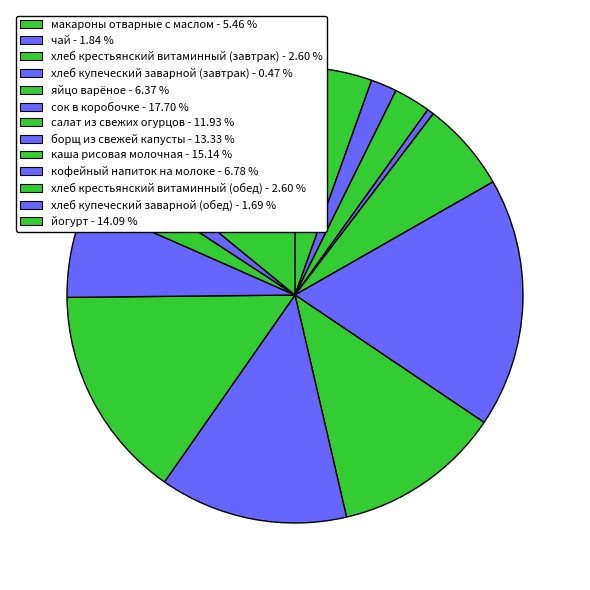

Which has a higher value, хлеб крестьянский витаминный (обед) or хлеб купеческий заварной (завтрак)?

хлеб крестьянский витаминный (обед)